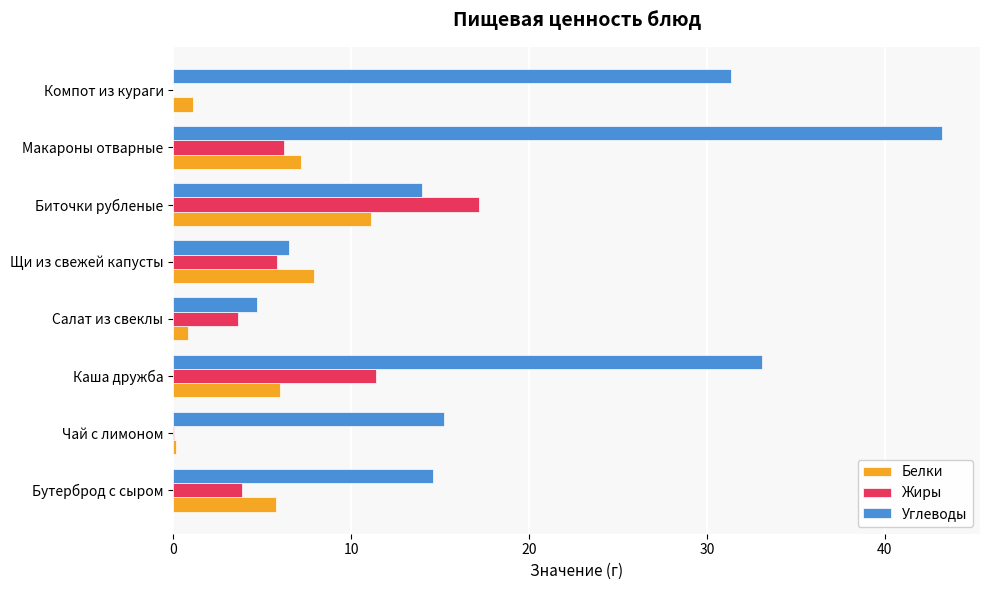

What is the approximate value of Углеводы at Макароны отварные?

43.2